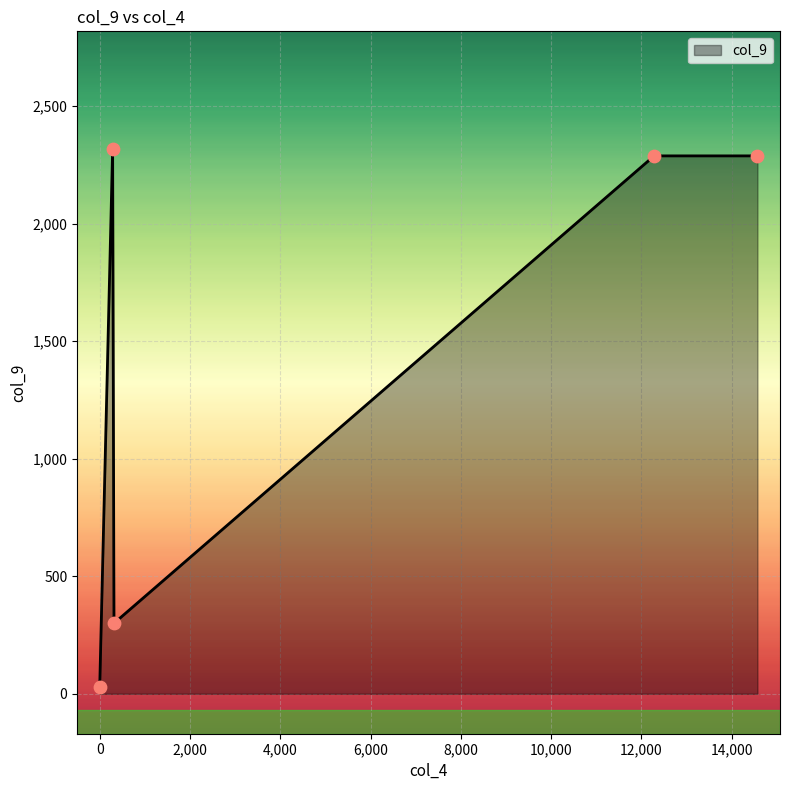

True or false: the data has more than 0 interior local peaks.

True